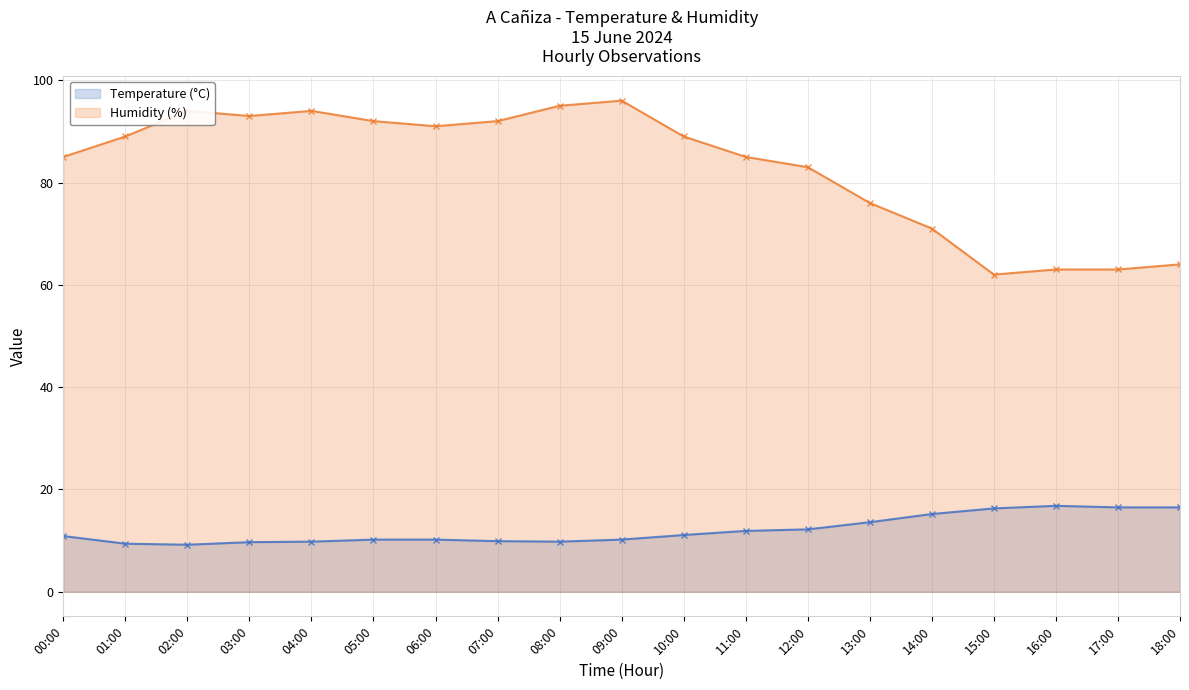

True or false: Temperature (°C) and Humidity (%) cross at least once.

False